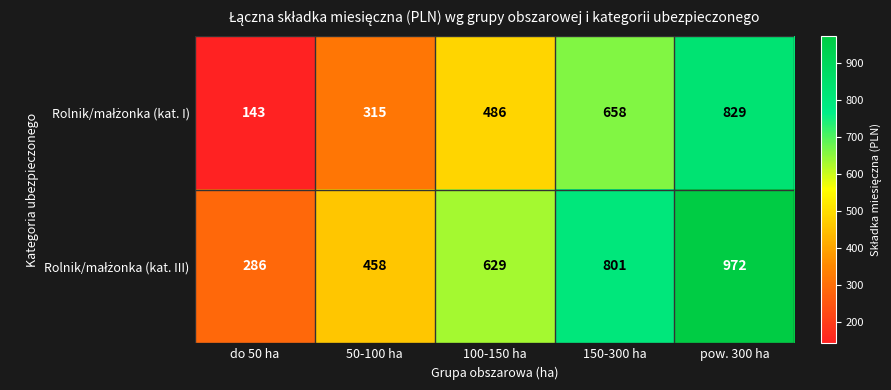

What is the spread (max minus min) of values at 50-100 ha?

143